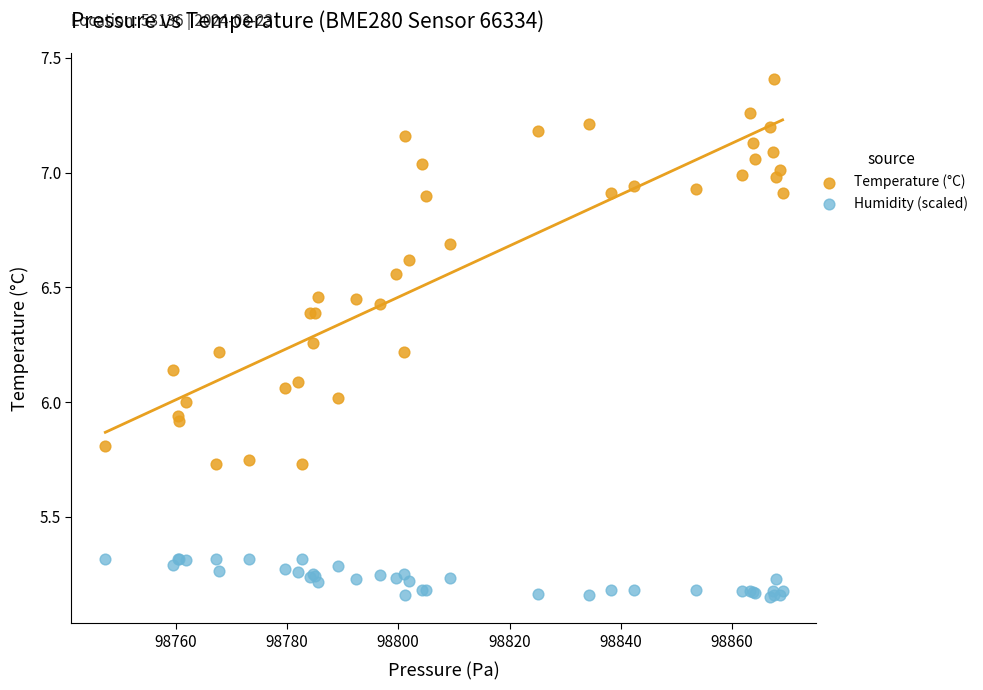

Which series has the widest spread of Y values?

Temperature (°C)